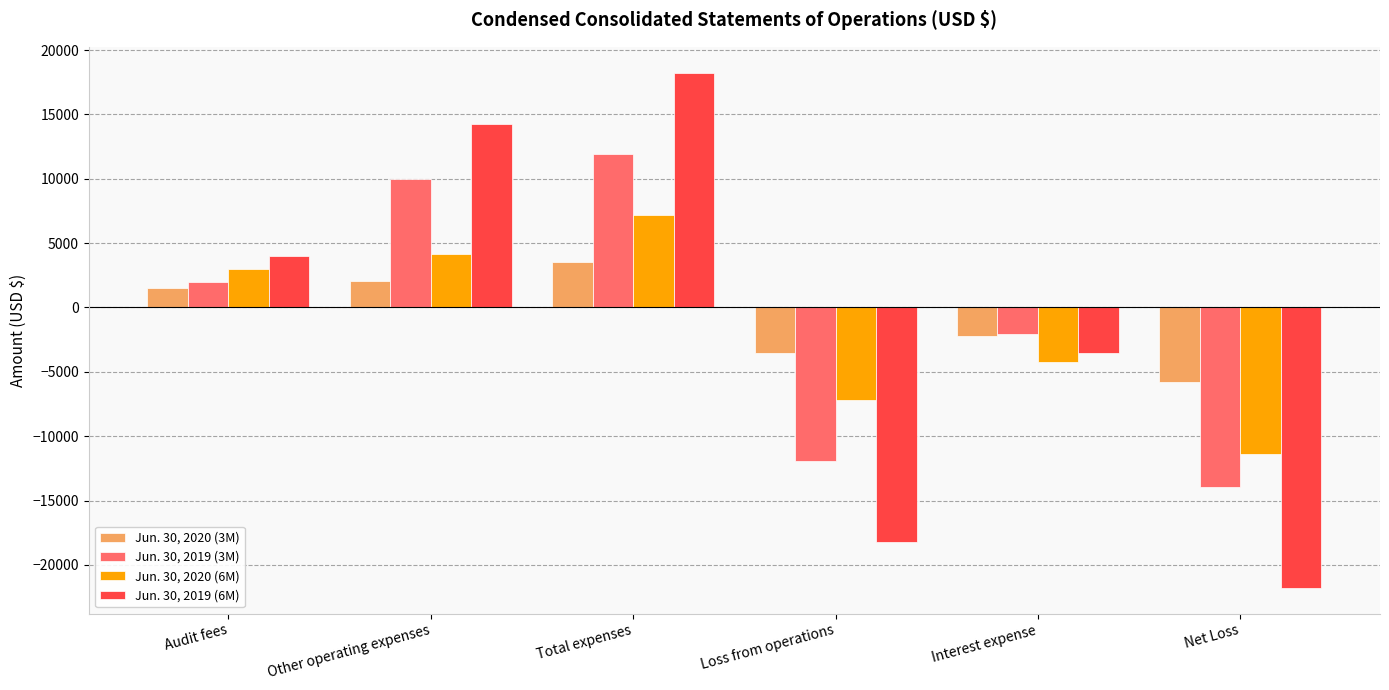

What is the label of the 4th bar from the left?

Loss from operations